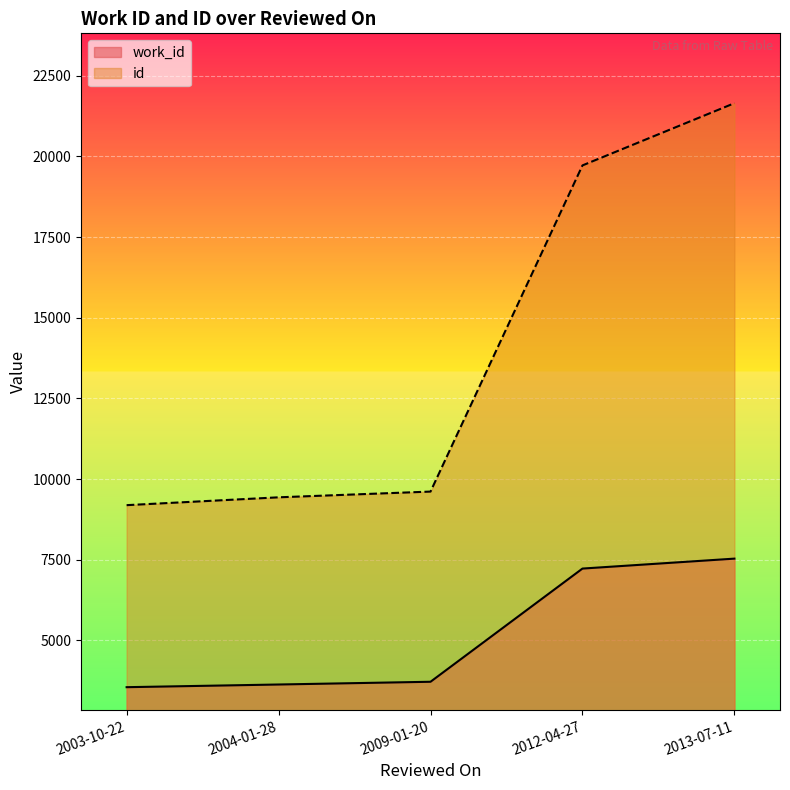

What is the difference between the maximum and minimum values in the work_id series?

3984